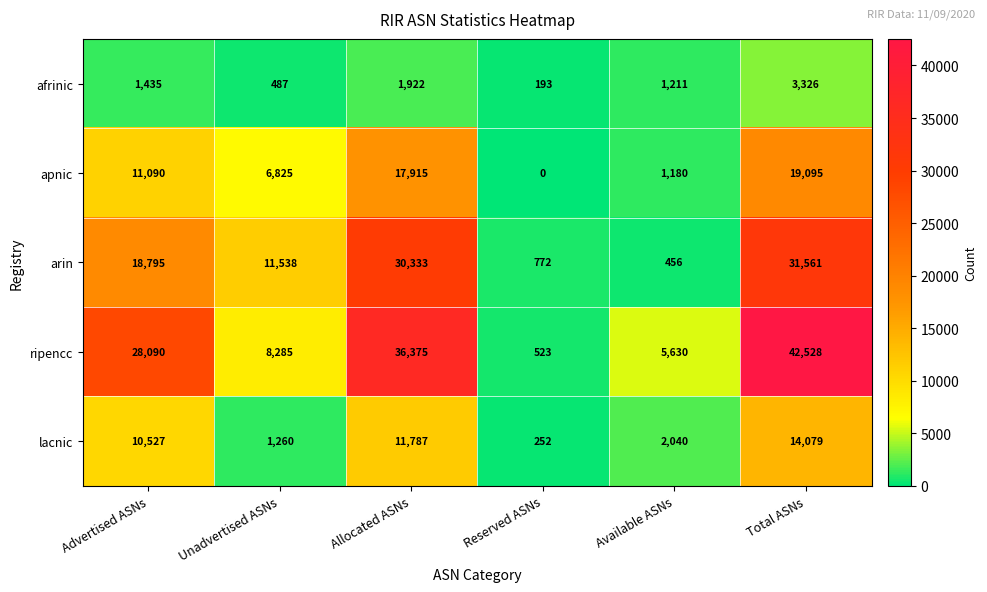

Rank the series by their maximum value, from lowest to highest.

afrinic, lacnic, apnic, arin, ripencc